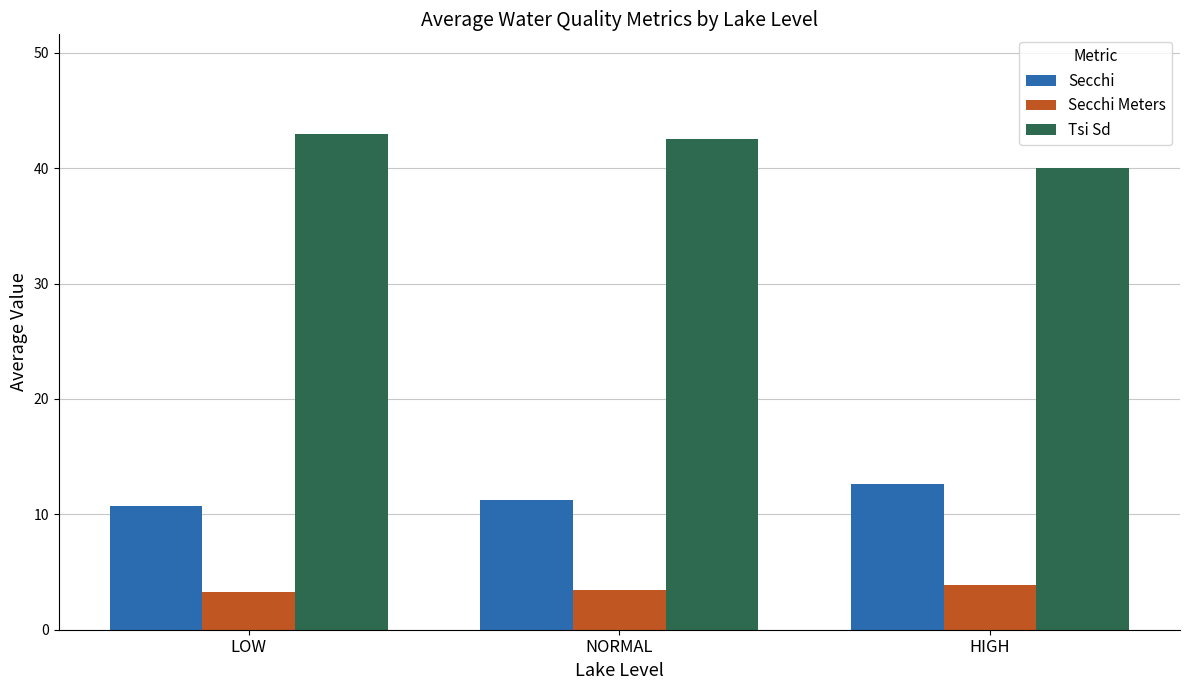

Rank the series at LOW from highest to lowest value.

Tsi Sd, Secchi, Secchi Meters